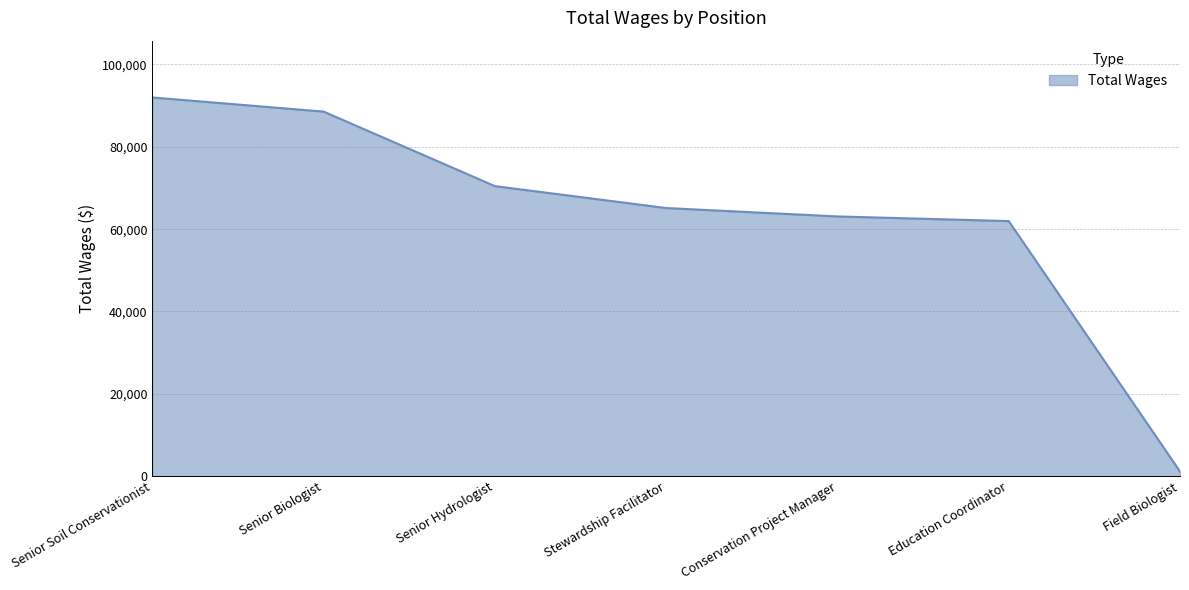

Reading left to right, transcribe all the data shown in this chart.

91978	88546	70450	65125	63086	61955	1140